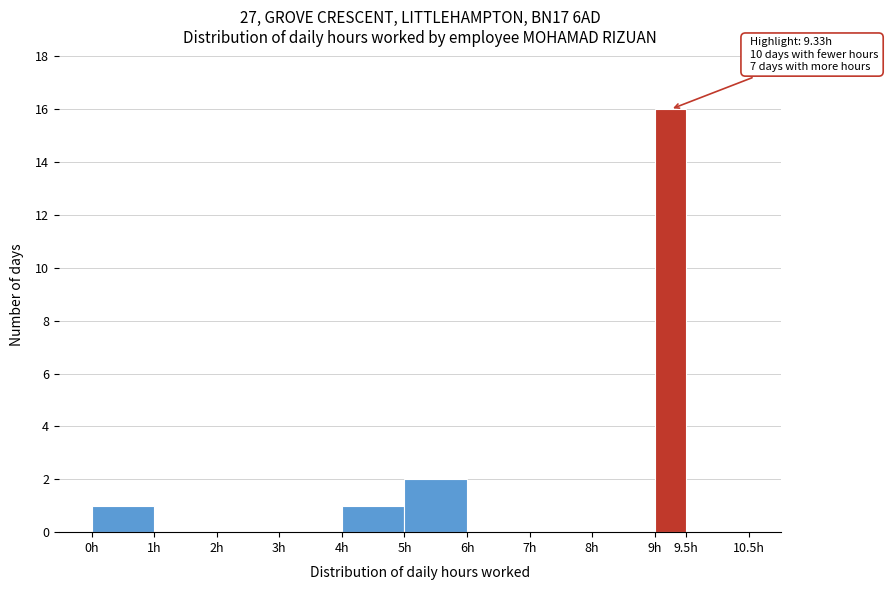

Over which range of the x-axis is the bar tallest?

9.0 to 9.5